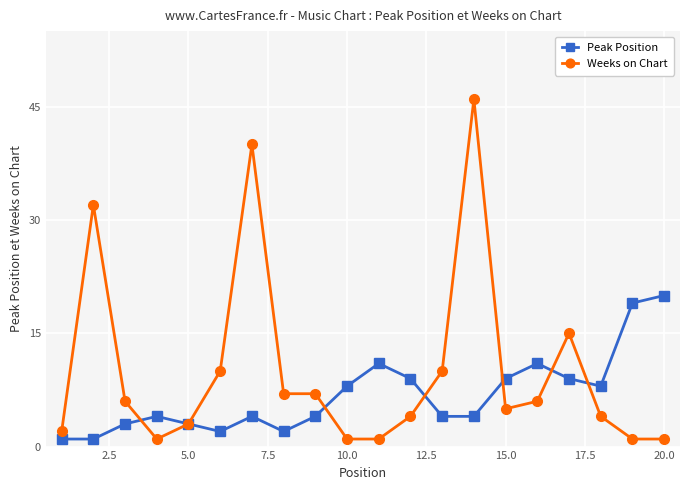

What is the highest value of the Weeks on Chart series?

46